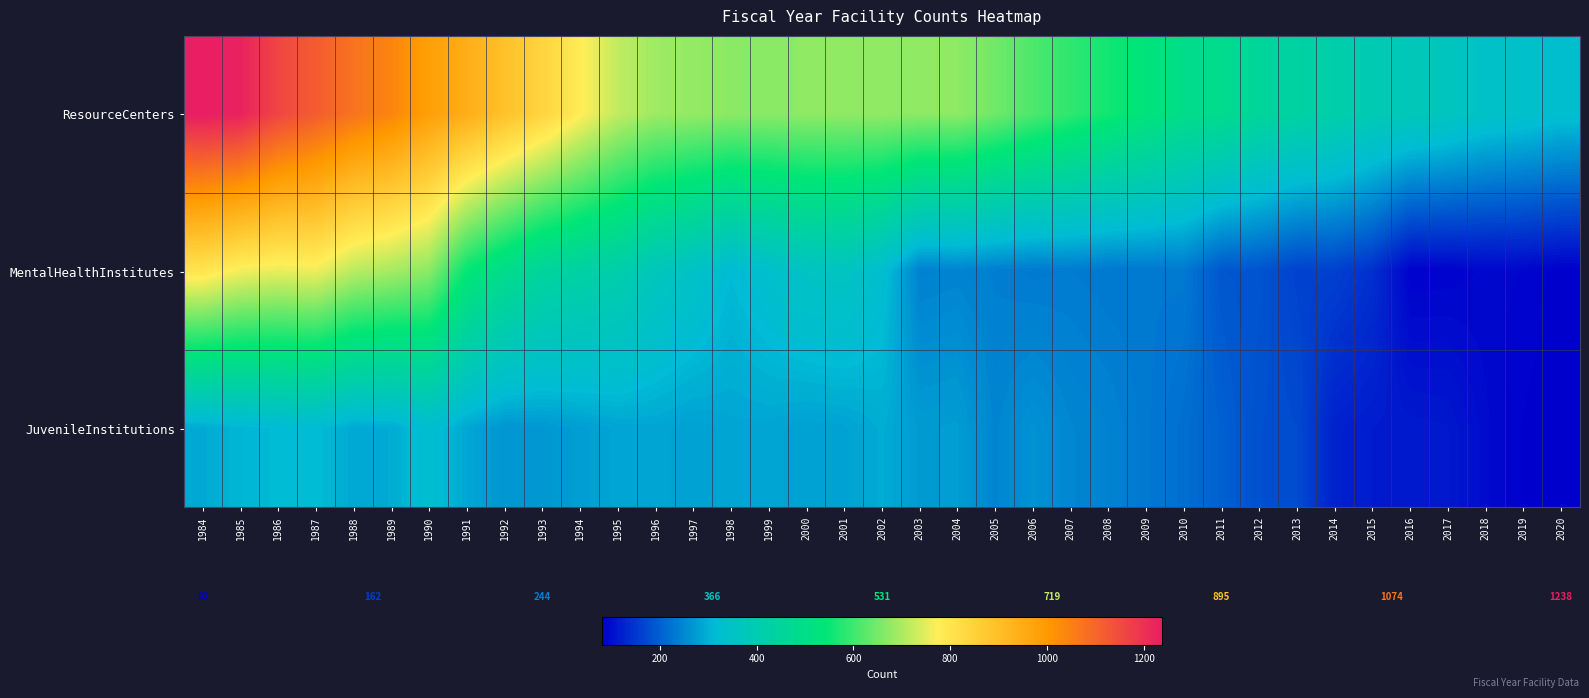

Reading left to right, list all the values displayed in this chart.

ResourceCenters: 1984=1238	1985=1228	1986=1161	1987=1118	1988=1074	1989=1042	1990=985	1991=946	1992=895	1993=843	1994=780	1995=719	1996=687	1997=679	1998=671	1999=669	2000=674	2001=674	2002=676	2003=673	2004=673	2005=646	2006=614	2007=586	2008=560	2009=531	2010=495	2011=486	2012=454	2013=434	2014=417	2015=394	2016=379	2017=366	2018=345	2019=337	2020=325
MentalHealthInstitutes: 1984=800	1985=765	1986=756	1987=762	1988=714	1989=696	1990=671	1991=547	1992=491	1993=449	1994=431	1995=413	1996=372	1997=347	1998=312	1999=333	2000=354	2001=359	2002=326	2003=241	2004=244	2005=237	2006=232	2007=234	2008=230	2009=230	2010=231	2011=189	2012=186	2013=164	2014=162	2015=142	2016=85	2017=86	2018=90	2019=89	2020=82
JuvenileInstitutions: 1984=291	1985=306	1986=312	1987=315	1988=289	1989=293	1990=325	1991=288	1992=266	1993=268	1994=277	1995=285	1996=286	1997=280	1998=286	1999=286	2000=280	2001=282	2002=294	2003=273	2004=276	2005=246	2006=262	2007=248	2008=243	2009=231	2010=218	2011=201	2012=180	2013=175	2014=122	2015=116	2016=114	2017=112	2018=95	2019=84	2020=80